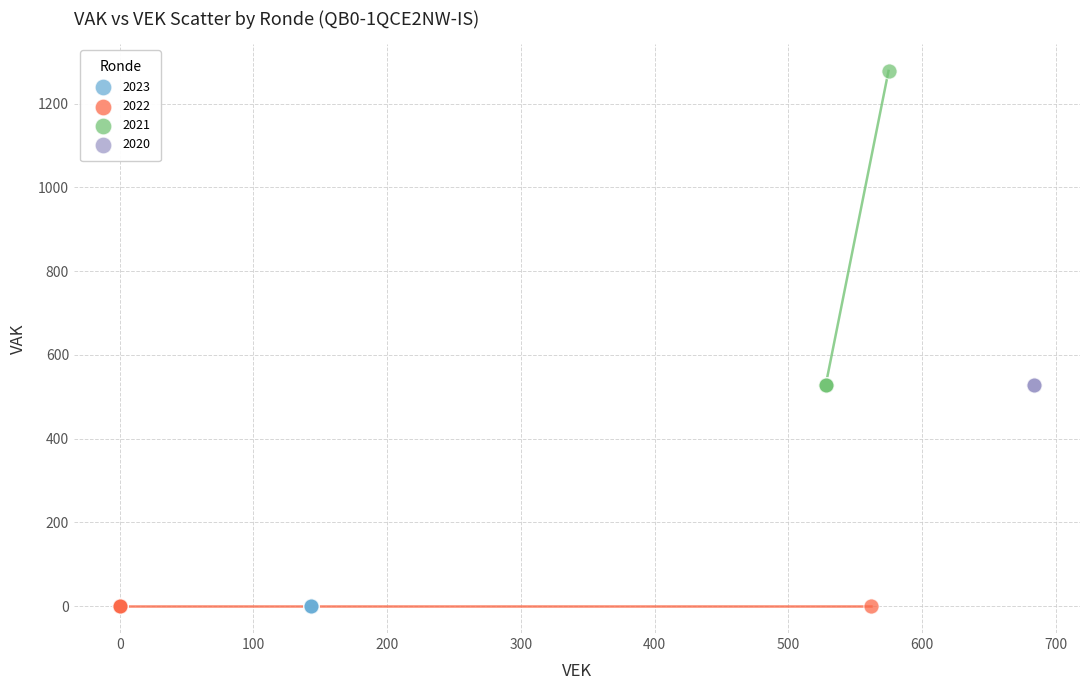

Which series reaches the maximum Y coordinate?

2021